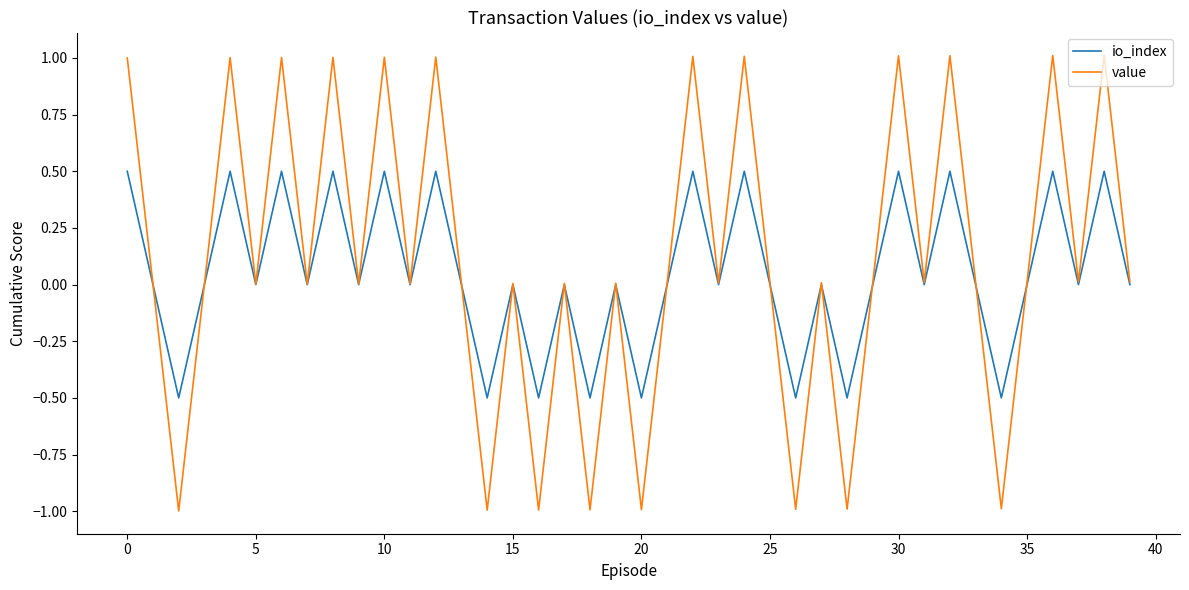

What is the lowest value of the io_index series?

-0.5